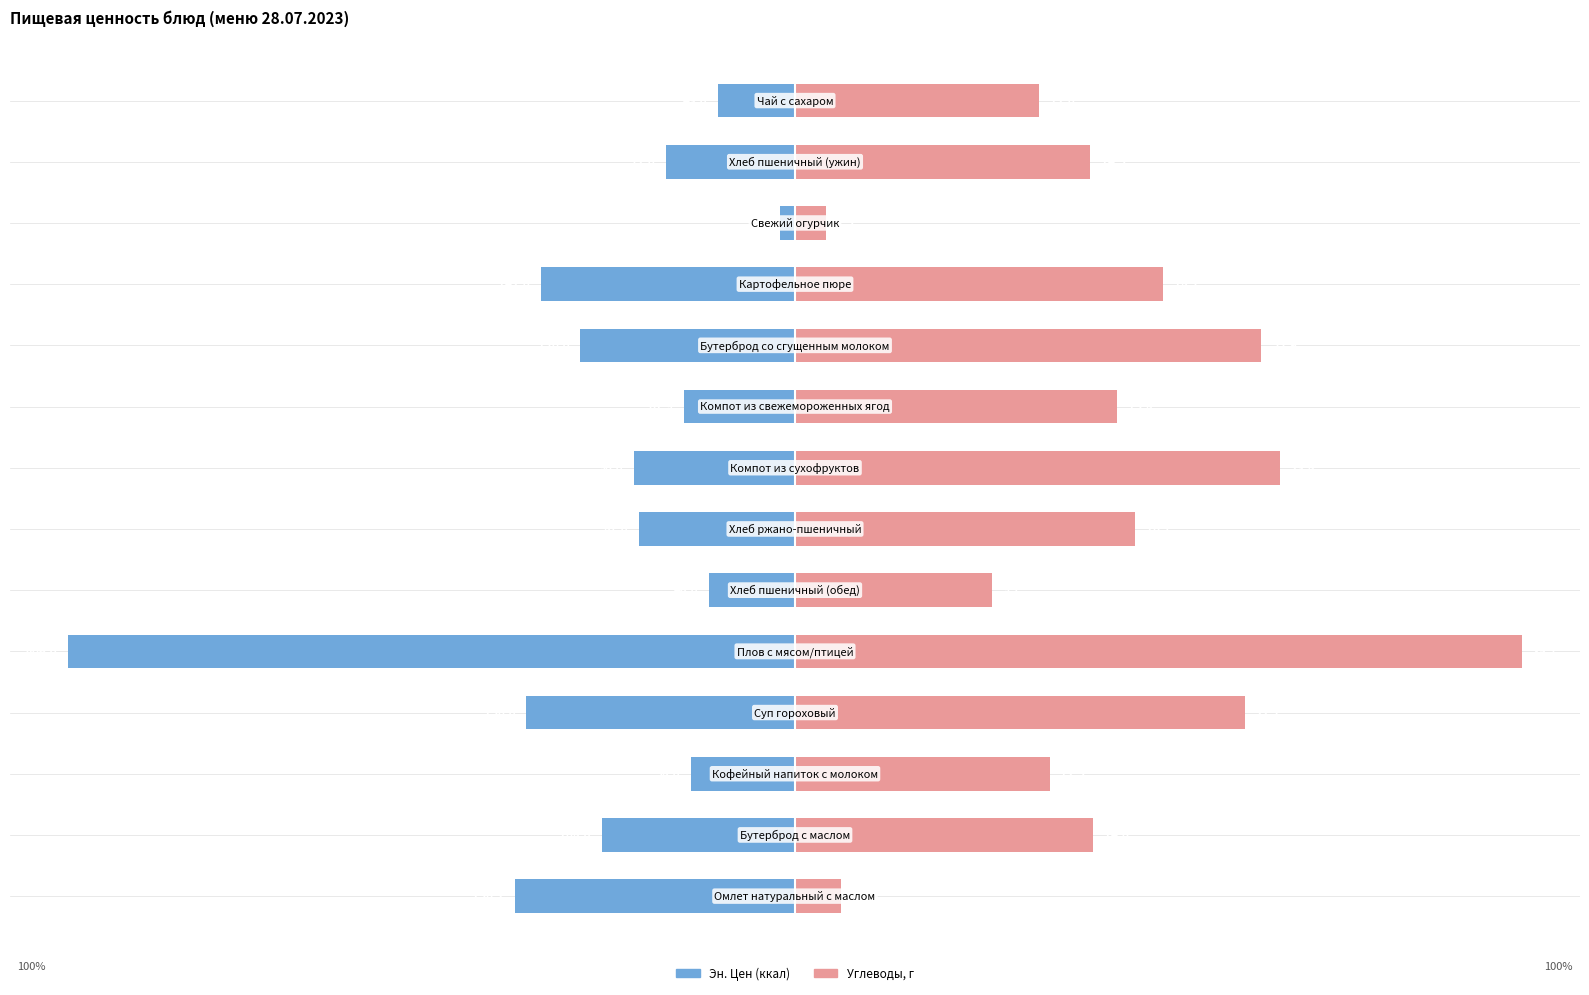

Reading right to left, transcribe all the data shown in this chart.

Эн. Цен (ккал): 13=-10.6	12=-17.7	11=-2.1	10=-35.0	9=-29.6	8=-15.2	7=-22.2	6=-21.4	5=-11.8	4=-100.0	3=-36.9	2=-14.3	1=-26.6	0=-38.5
Углеводы, г: 13=33.6	12=40.6	11=4.2	10=50.6	9=64.2	8=44.4	7=66.7	6=46.8	5=27.0	4=100.0	3=61.9	2=35.0	1=41.0	0=6.3